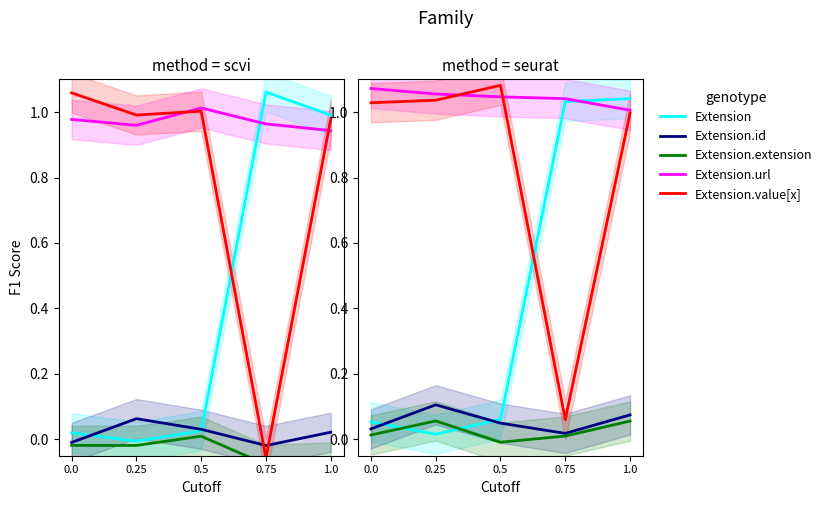

True or false: Extension and Extension.url cross at least once.

True